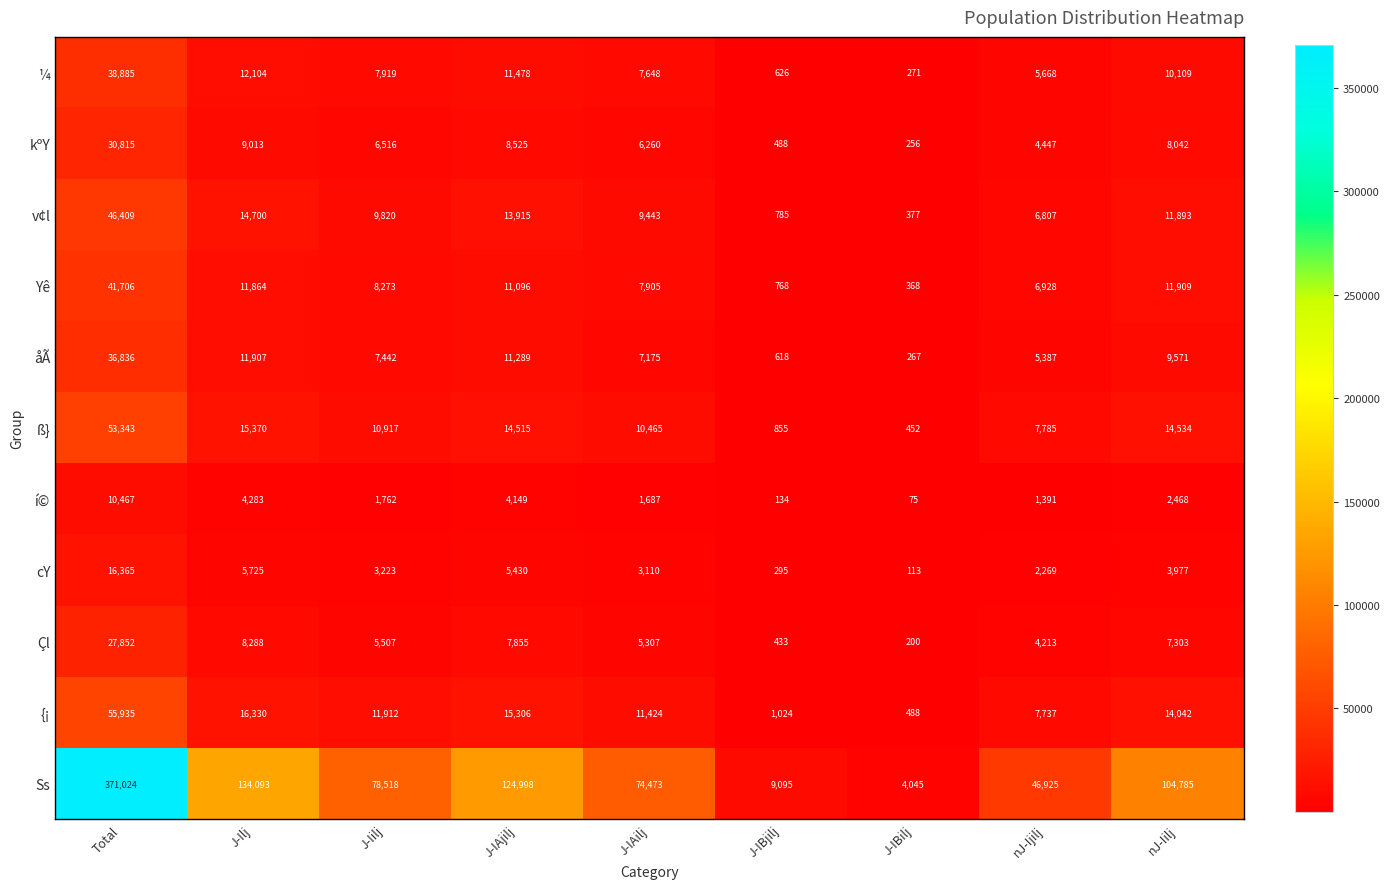

Which series has the widest spread of values?

Ss